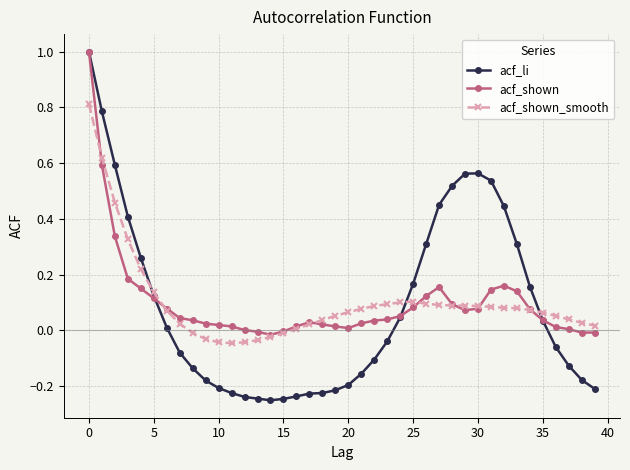

True or false: acf_shown has more than 1 points higher than both neighbors.

True